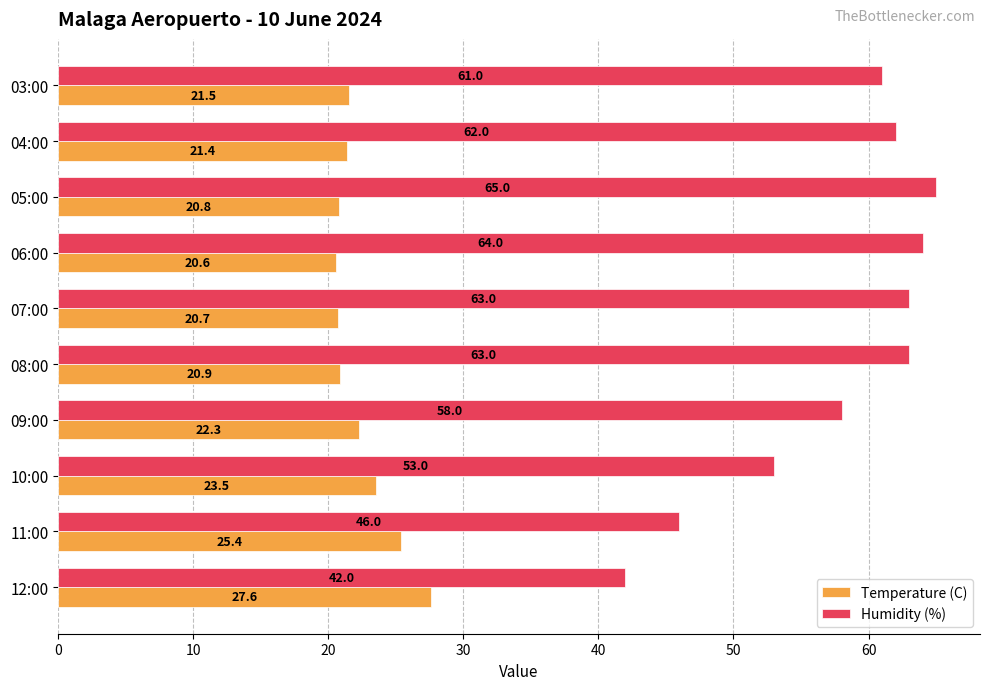

At 08:00, list the series in order from smallest to largest.

Temperature (C), Humidity (%)